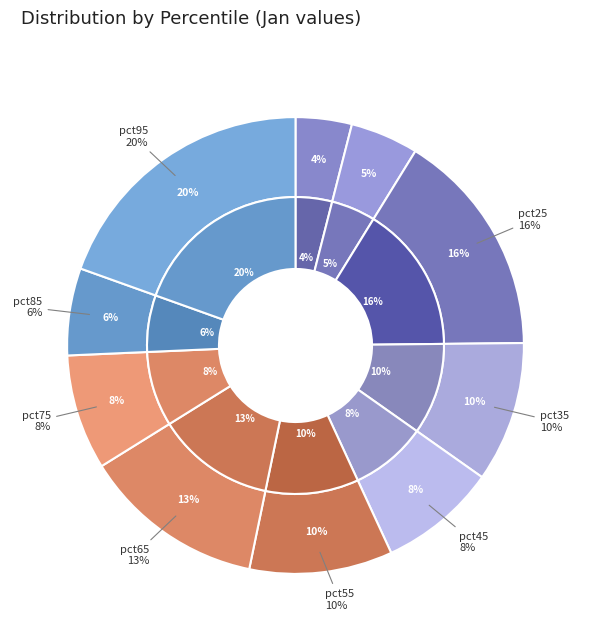

Which slice is the largest?

pct95